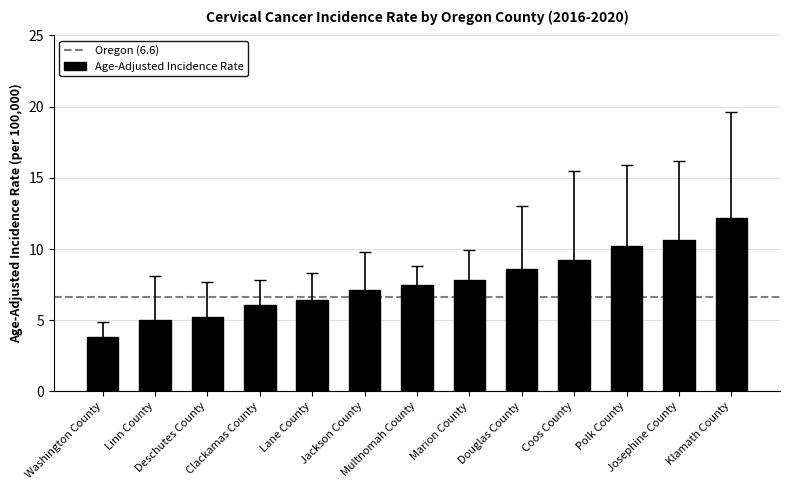

What is the label of the 13th bar from the right?

Washington County